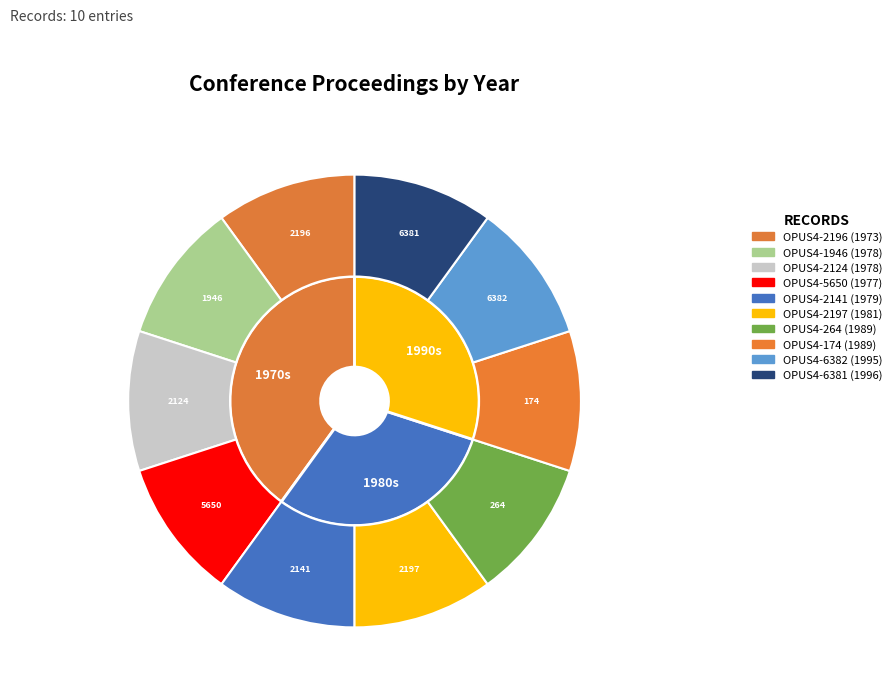

What is the change in value from OPUS4-1946 to OPUS4-6382?

+17